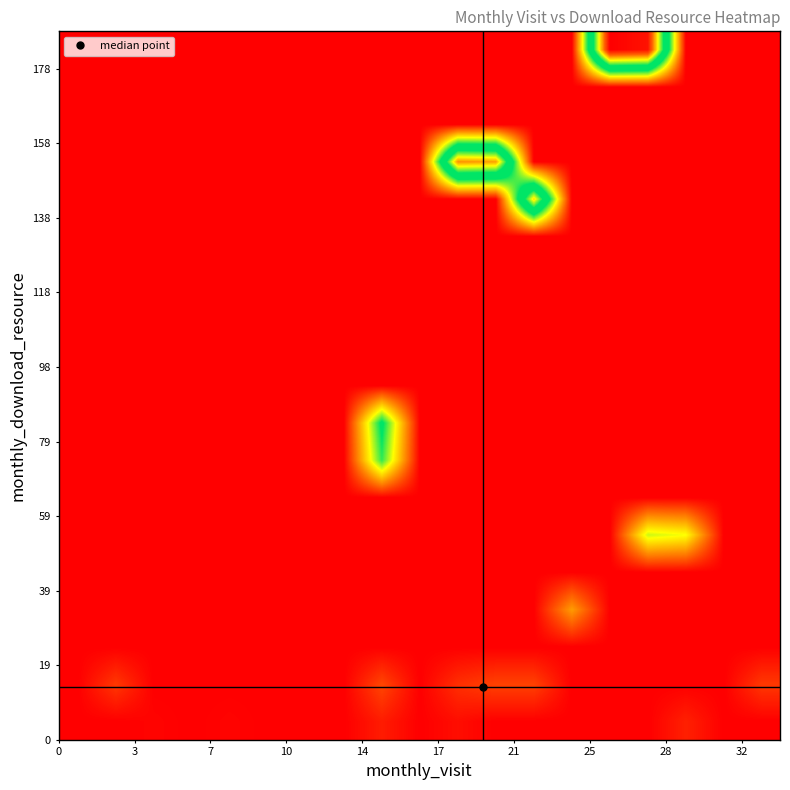

How many series are shown in this chart?

19